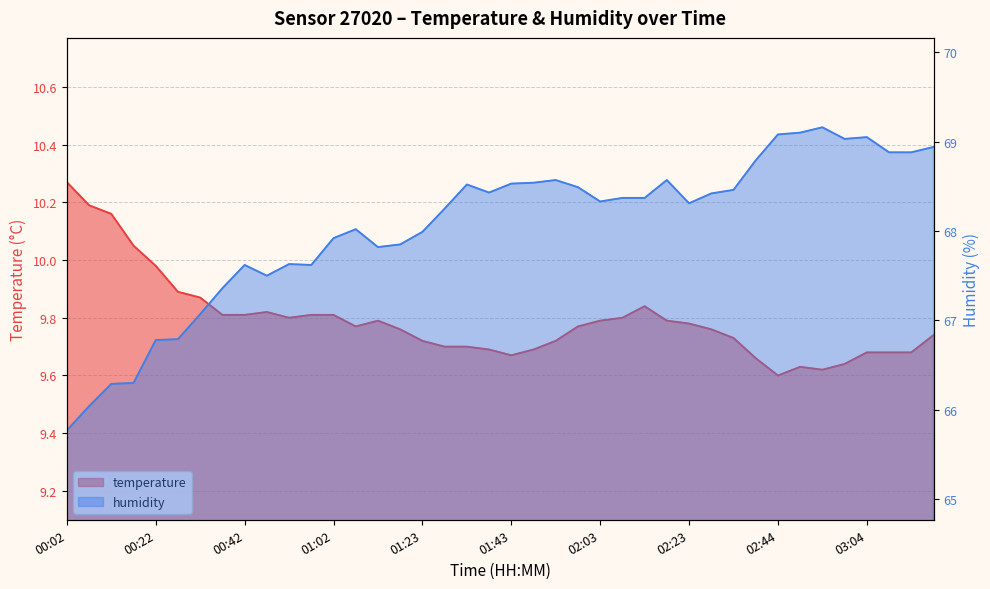

Where is the first local minimum for humidity?

00:47